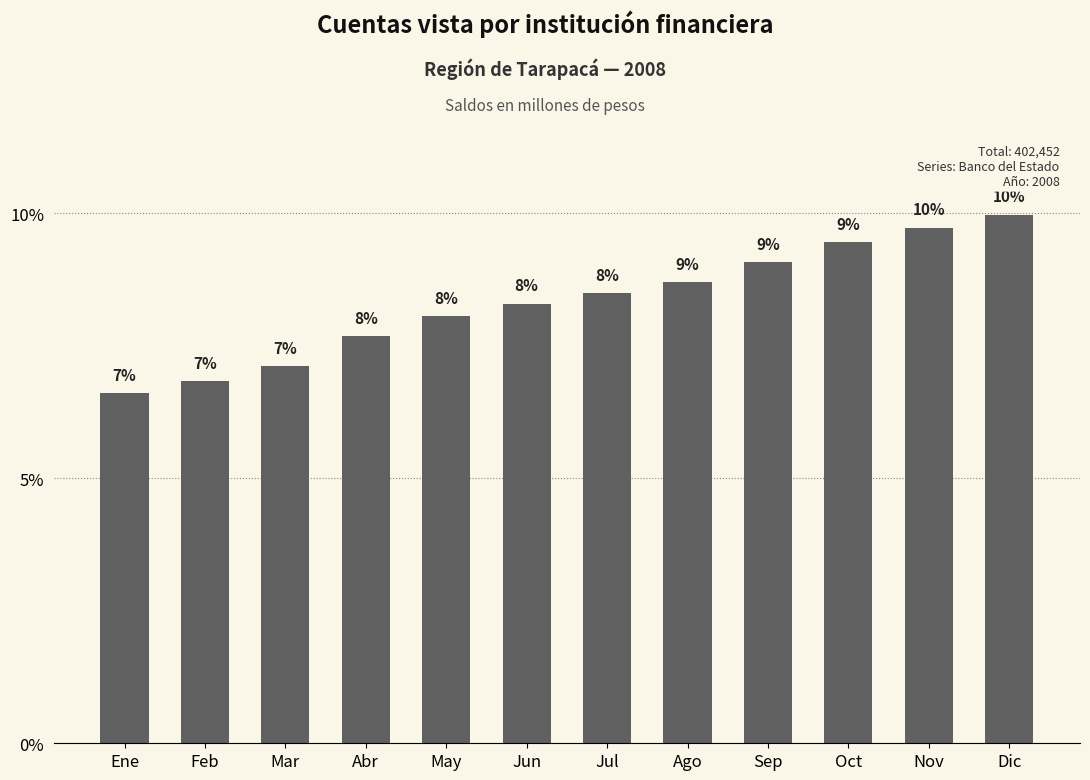

Are the bars horizontal?

No